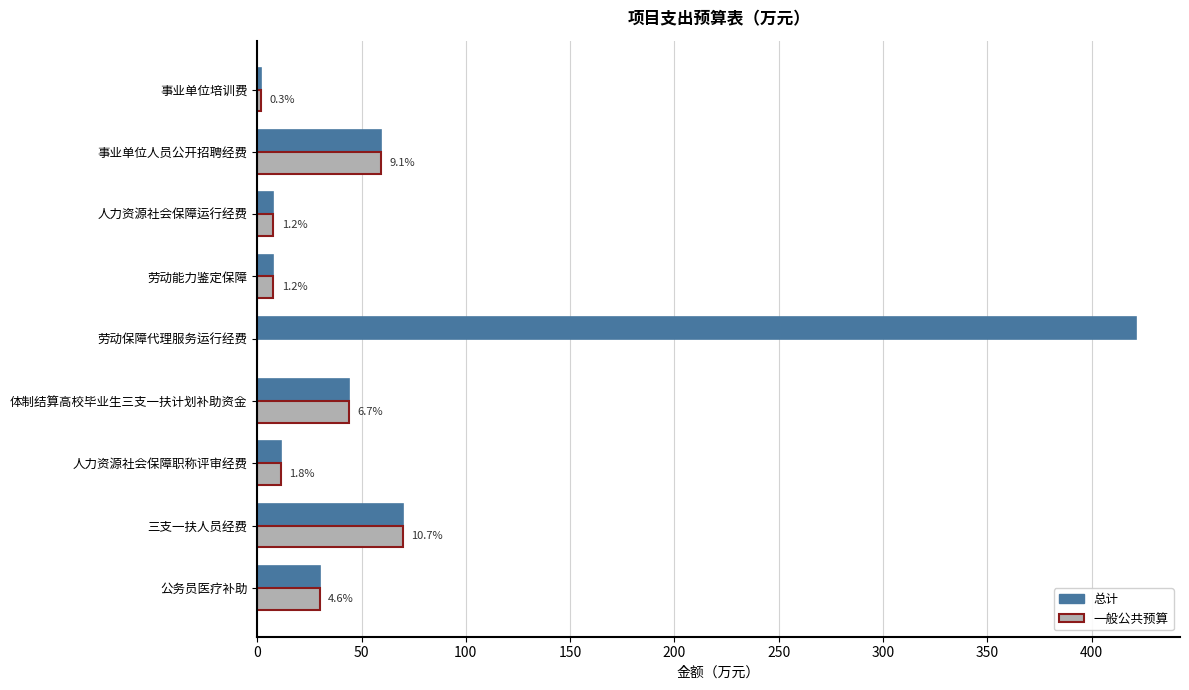

True or false: 一般公共预算 has a value of 69.9 at 三支一扶人员经费.

True